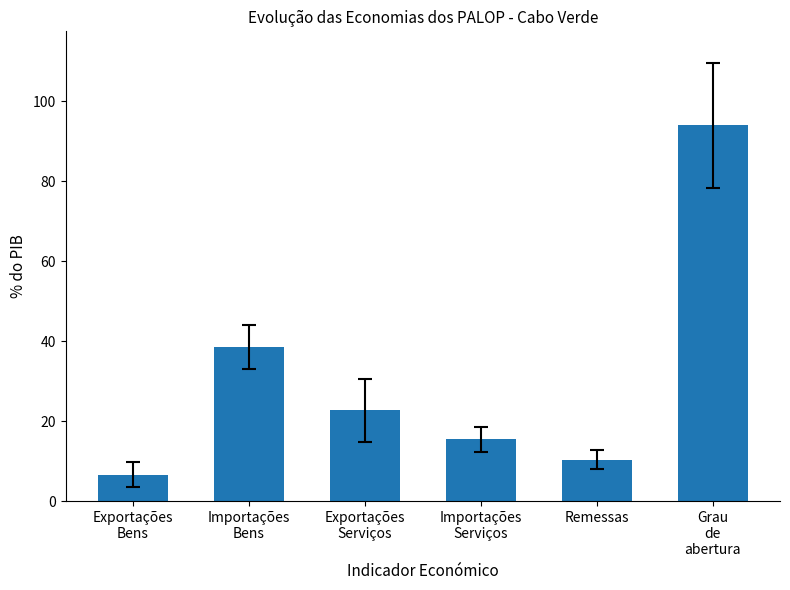

What is the change in value from Remessas to Grau
de
abertura?

+83.5